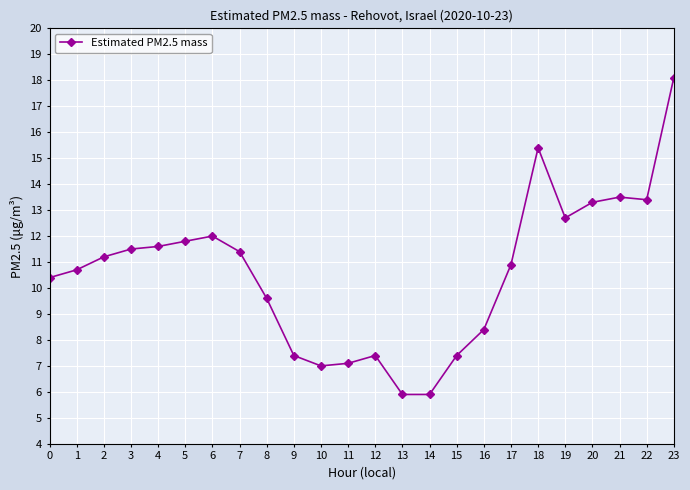

What is the value of the 10th point from the left?

7.4